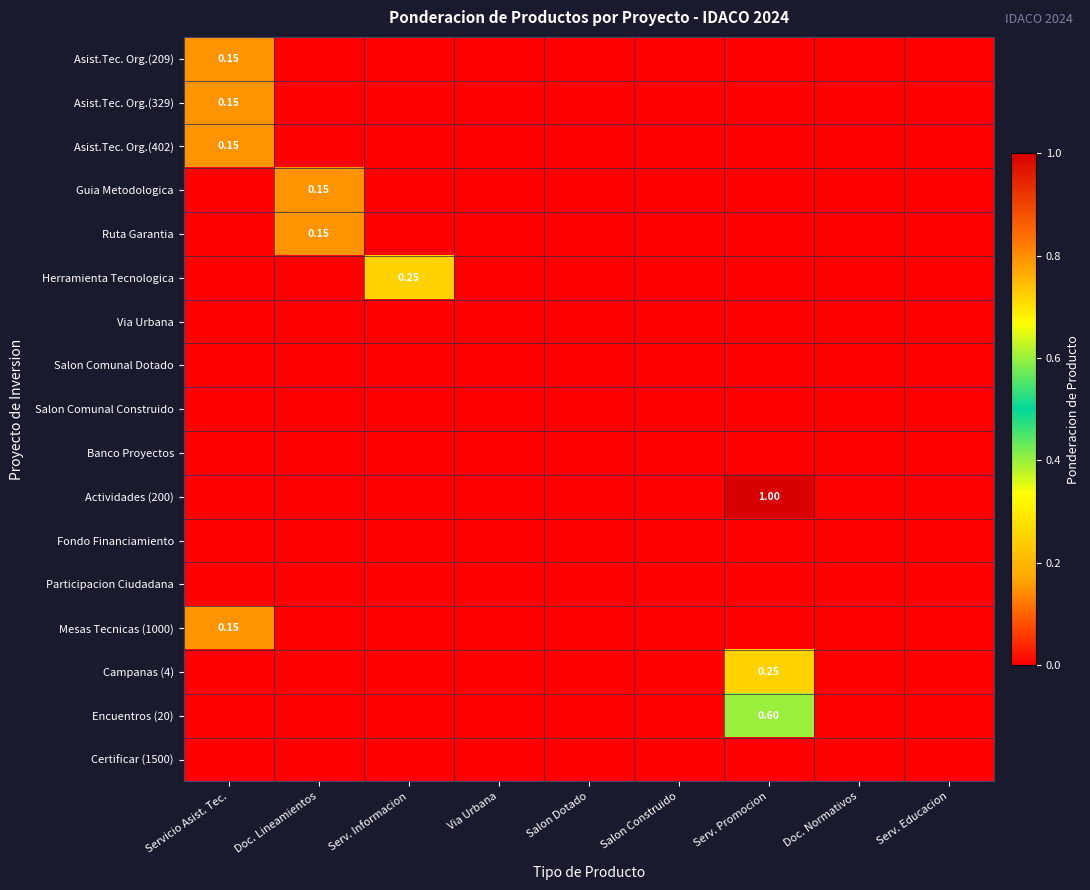

Rank the series by their maximum value, from lowest to highest.

Via Urbana, Salon Comunal Dotado, Salon Comunal Construido, Banco Proyectos, Fondo Financiamiento, Participacion Ciudadana, Certificar (1500), Asist.Tec. Org.(209), Asist.Tec. Org.(329), Asist.Tec. Org.(402), Guia Metodologica, Ruta Garantia, Mesas Tecnicas (1000), Herramienta Tecnologica, Campanas (4), Encuentros (20), Actividades (200)